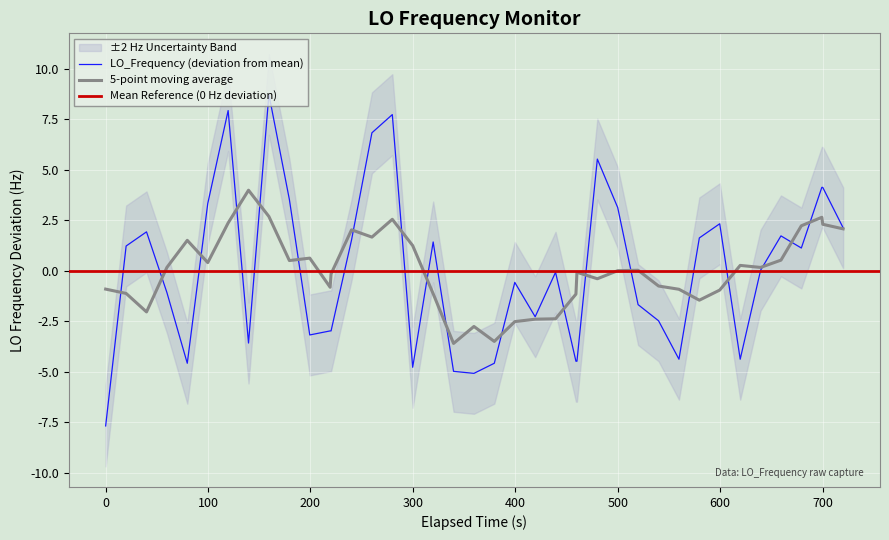

What is the minimum value shown in the chart?

-7.7